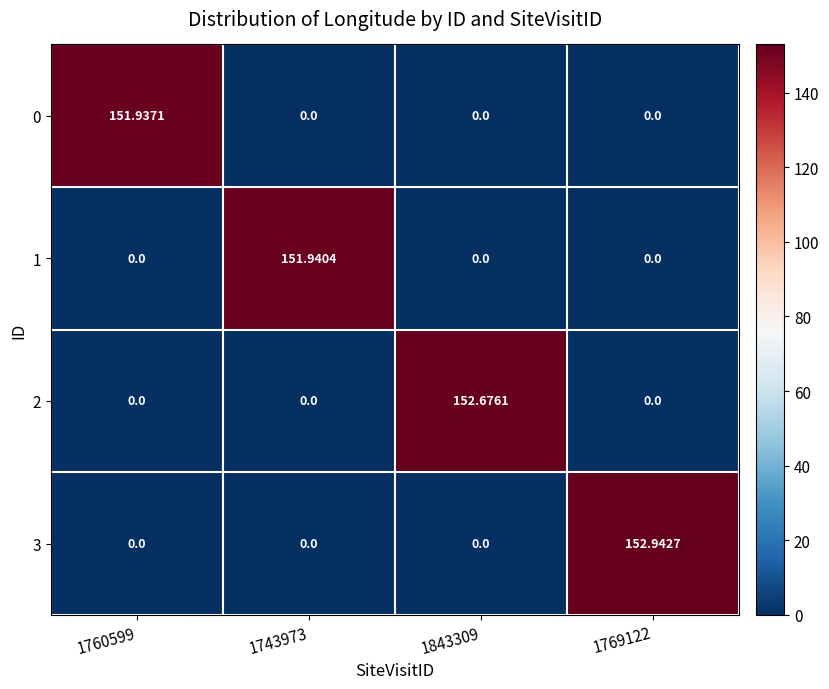

Which series has the largest range (max minus min)?

3